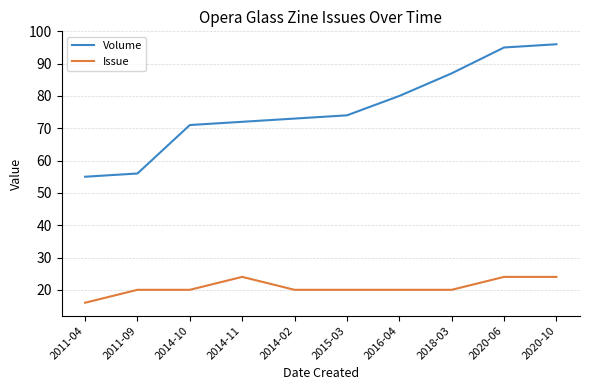

Rank the series by their maximum value, from lowest to highest.

Issue, Volume